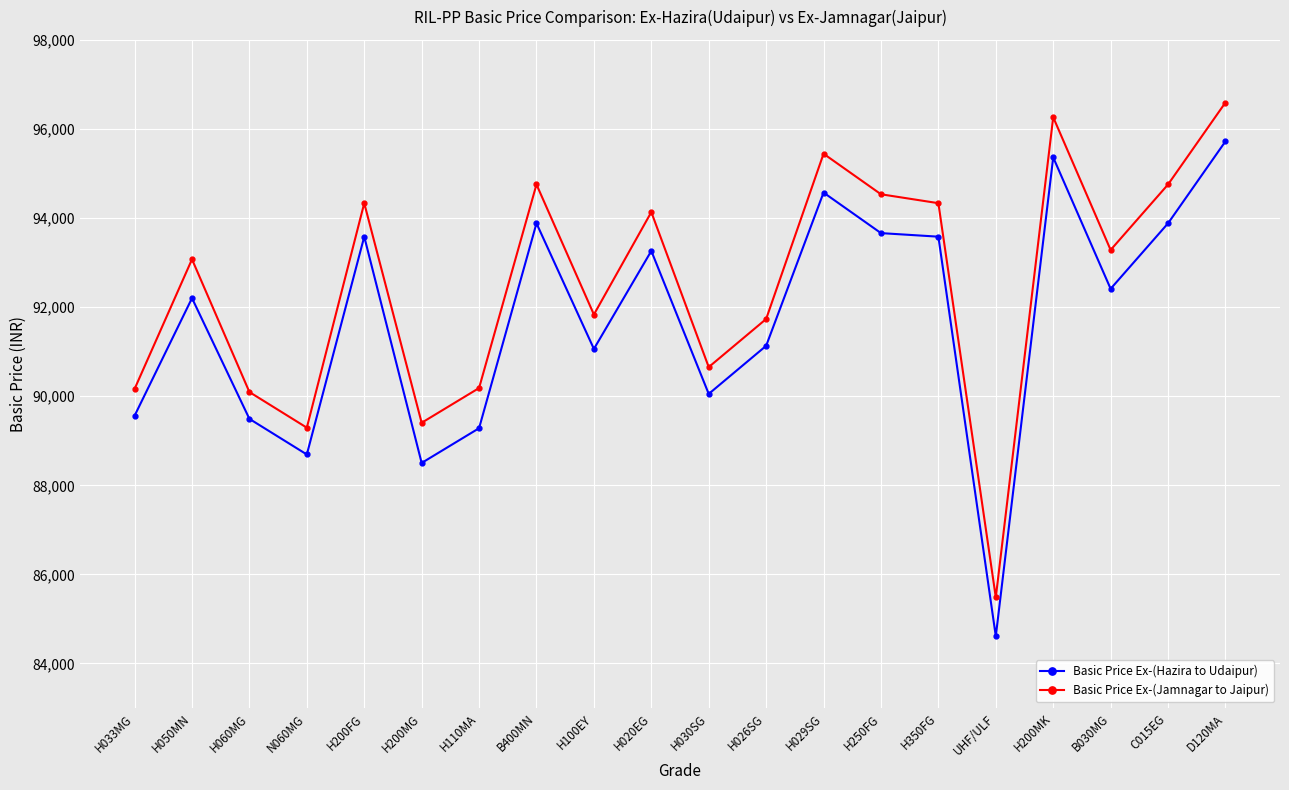

True or false: Basic Price Ex-(Hazira to Udaipur) and Basic Price Ex-(Jamnagar to Jaipur) cross at least once.

False